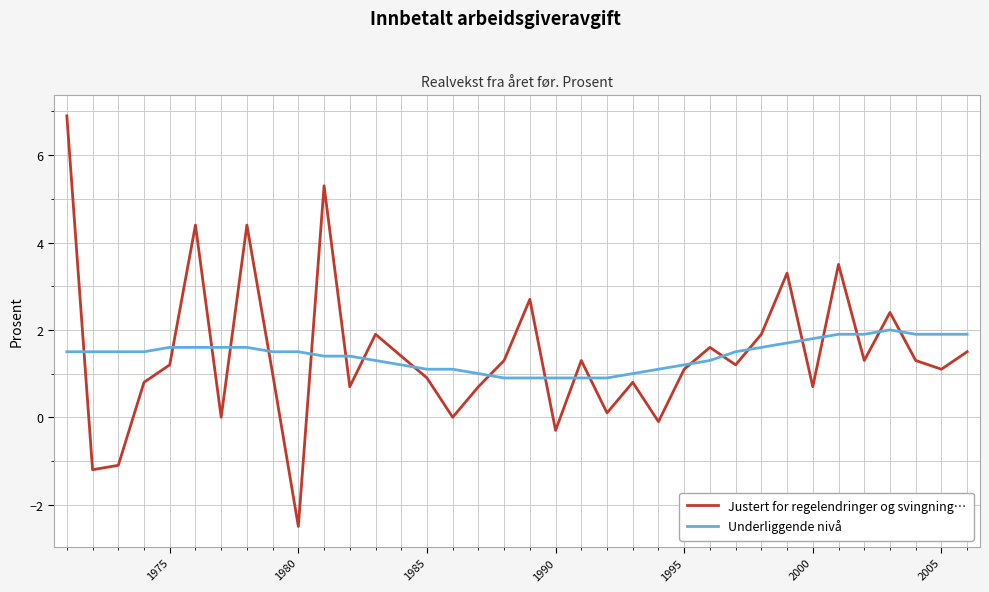

What is the minimum value for Justert for regelendringer og svingning…?

-2.5